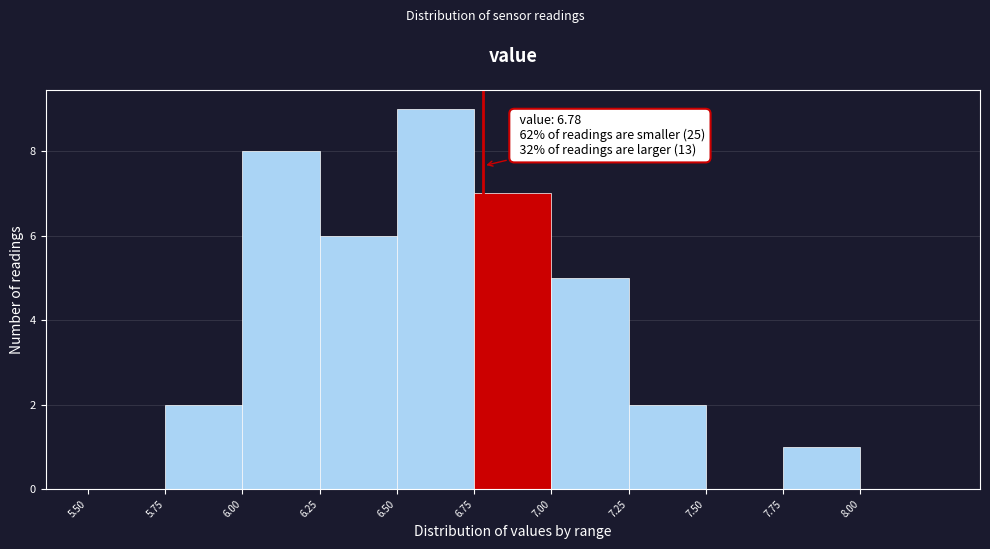

Over which range of the x-axis is the bar tallest?

6.50 to 6.75